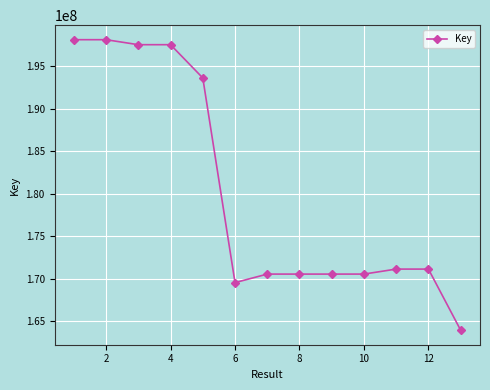

What is the sum of all values?

2342663624